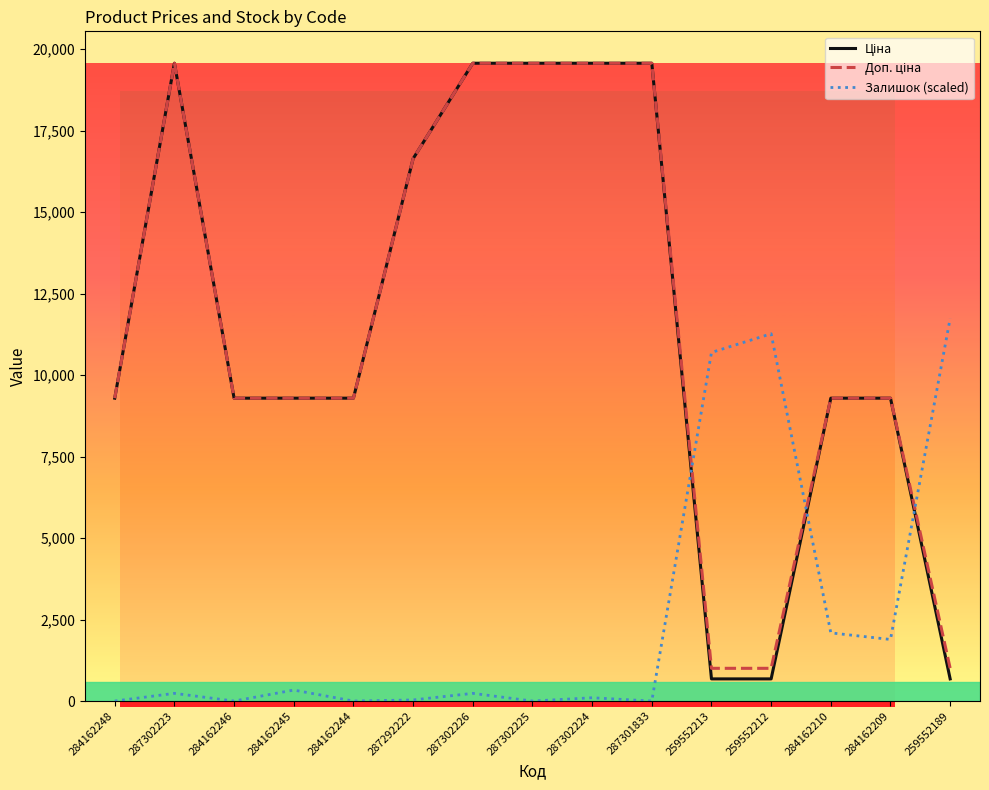

At which label is Залишок (scaled) closest to 5869?

284162210